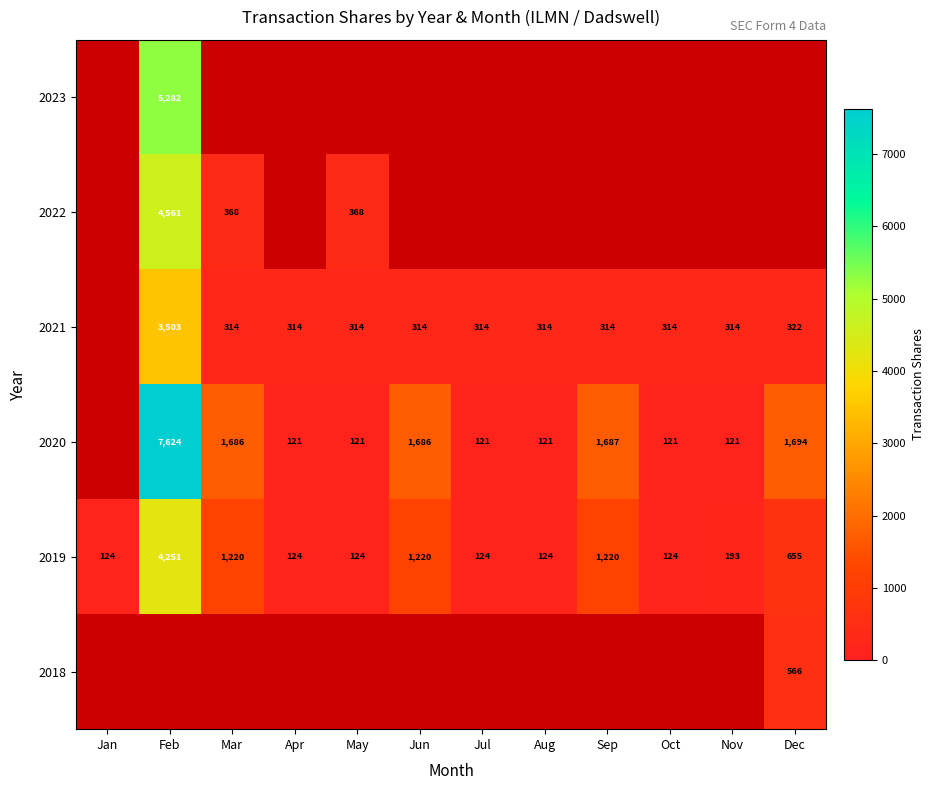

What is the highest value of the 2019 series?

4251